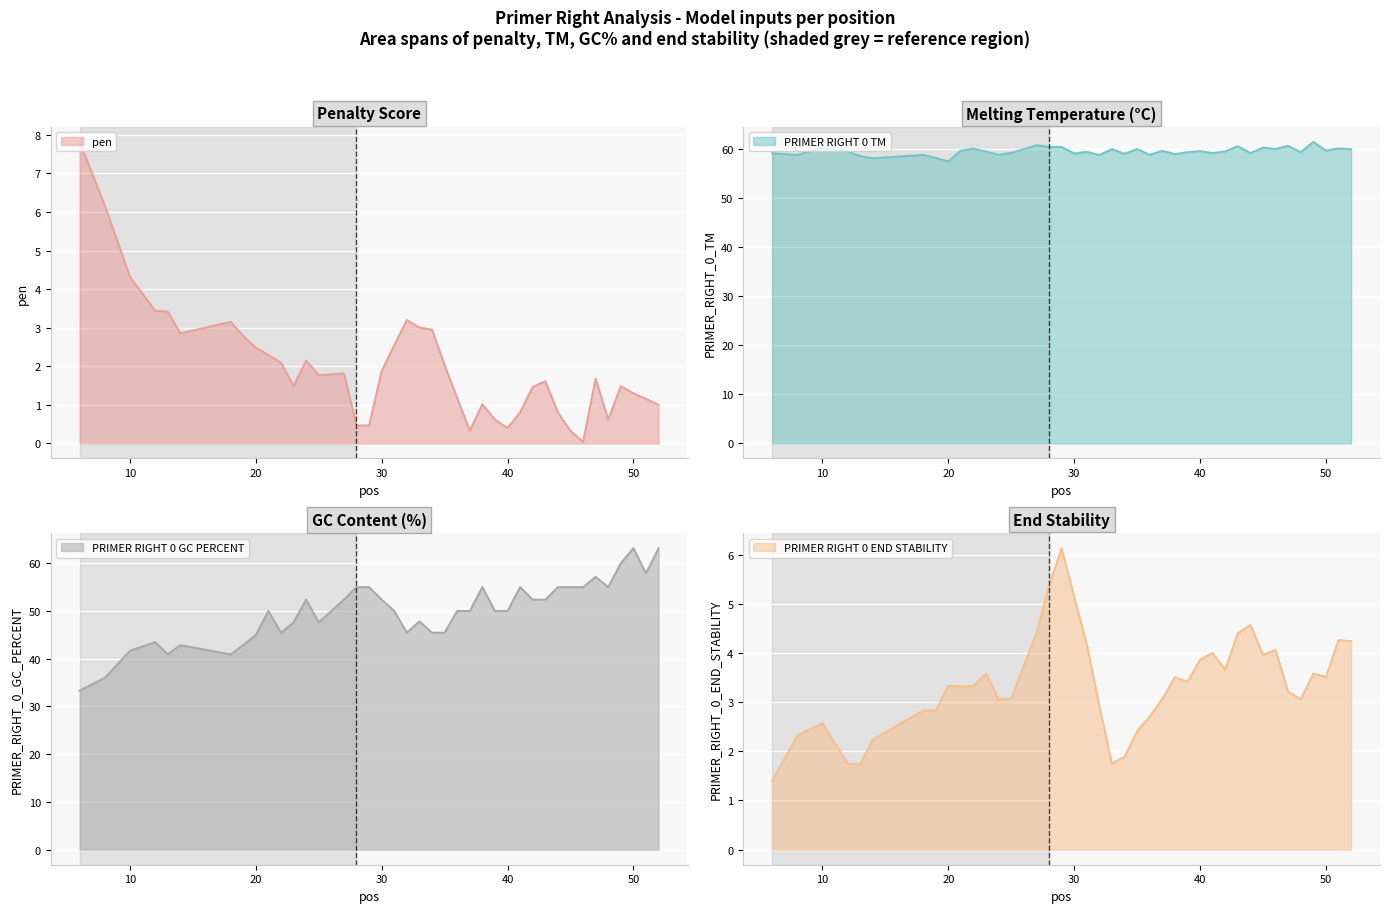

What are all the series names shown in the legend?

pen, PRIMER_RIGHT_0_TM, PRIMER_RIGHT_0_GC_PERCENT, PRIMER_RIGHT_0_END_STABILITY